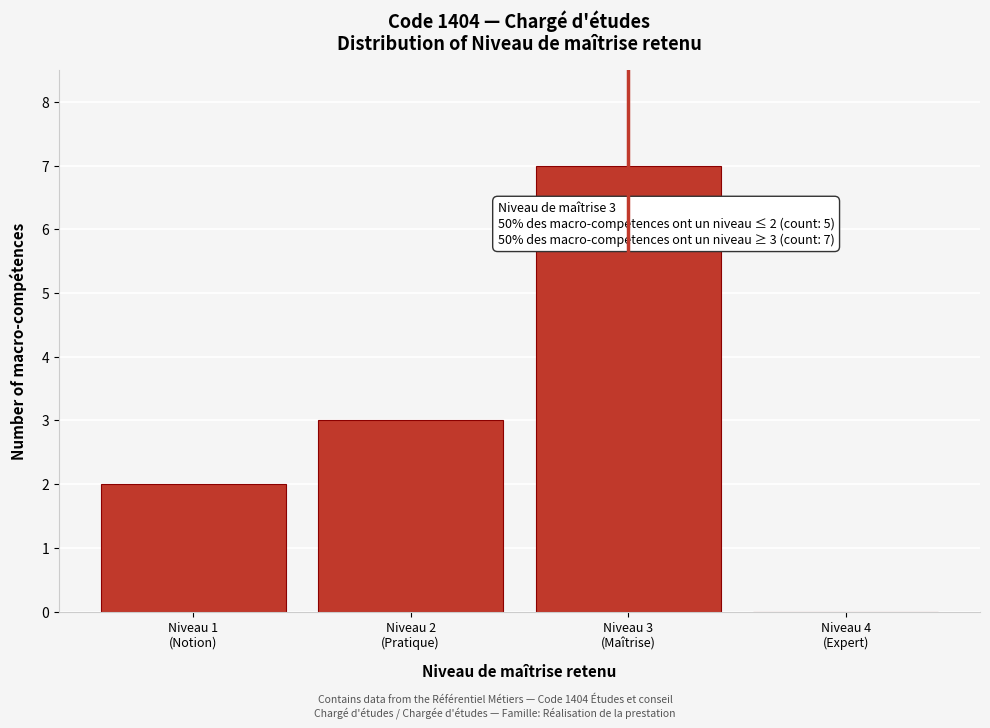

What is the maximum value shown in the chart?

7